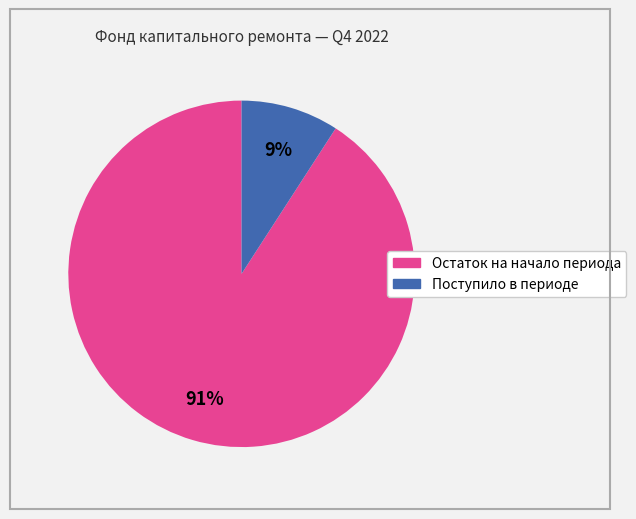

True or false: Поступило в периоде accounts for 16% of the total.

False